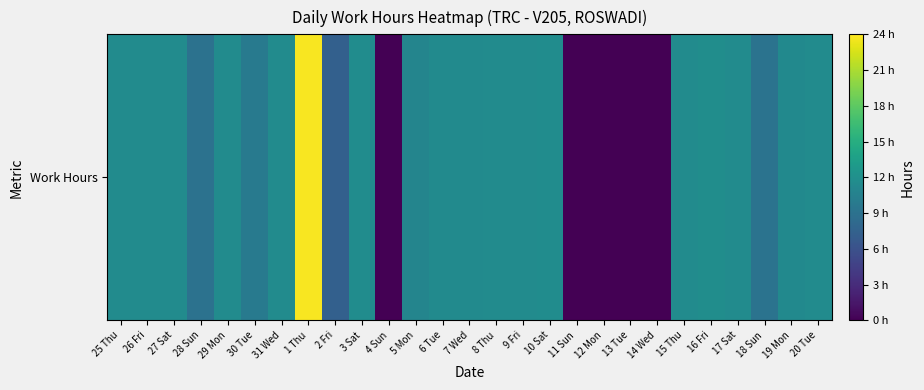

Reading right to left, list all the values displayed in this chart.

20 Tue=11.6	19 Mon=11.4	18 Sun=9.2	17 Sat=11.6	16 Fri=11.7	15 Thu=11.6	14 Wed=0.0	13 Tue=0.0	12 Mon=0.0	11 Sun=0.0	10 Sat=11.7	9 Fri=11.6	8 Thu=11.6	7 Wed=11.5	6 Tue=11.5	5 Mon=10.9	4 Sun=0.0	3 Sat=11.7	2 Fri=7.3	1 Thu=23.7	31 Wed=11.6	30 Tue=9.8	29 Mon=11.6	28 Sun=9.0	27 Sat=11.6	26 Fri=11.6	25 Thu=11.6